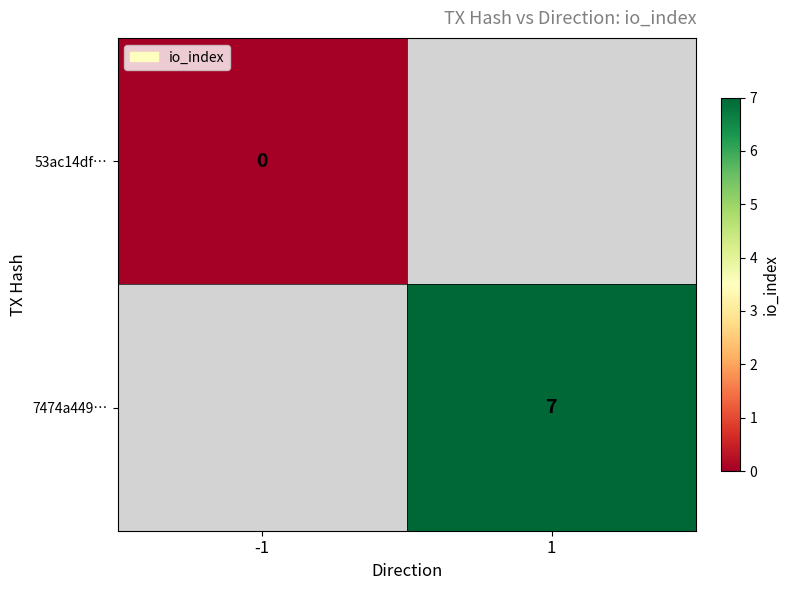

Is it true that 7474a449… equals 7 at 1?

True